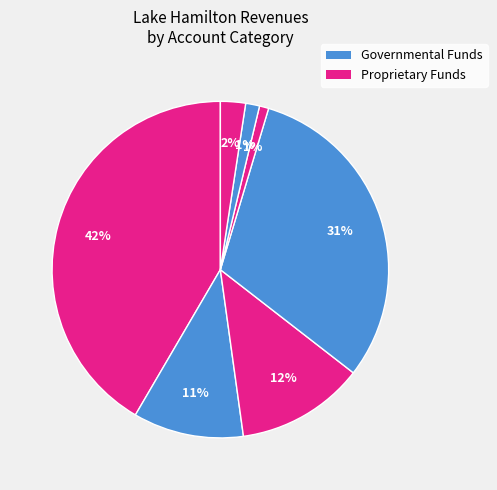

Count the number of slices in the pie.

7